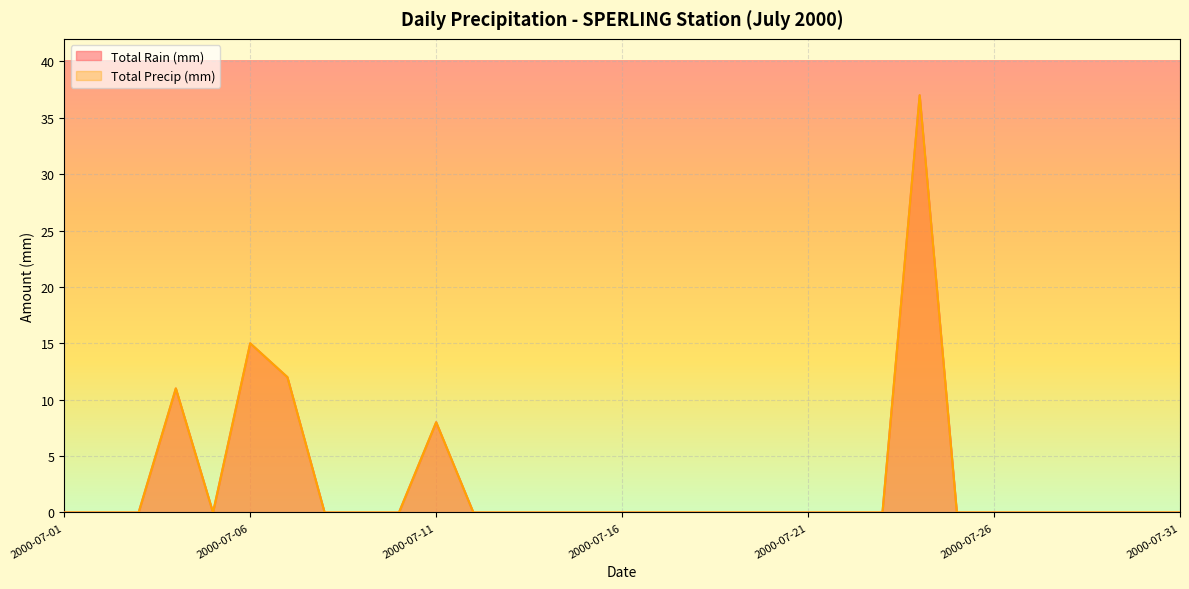

List the series in order of their peak value, highest first.

Total Rain (mm), Total Precip (mm)